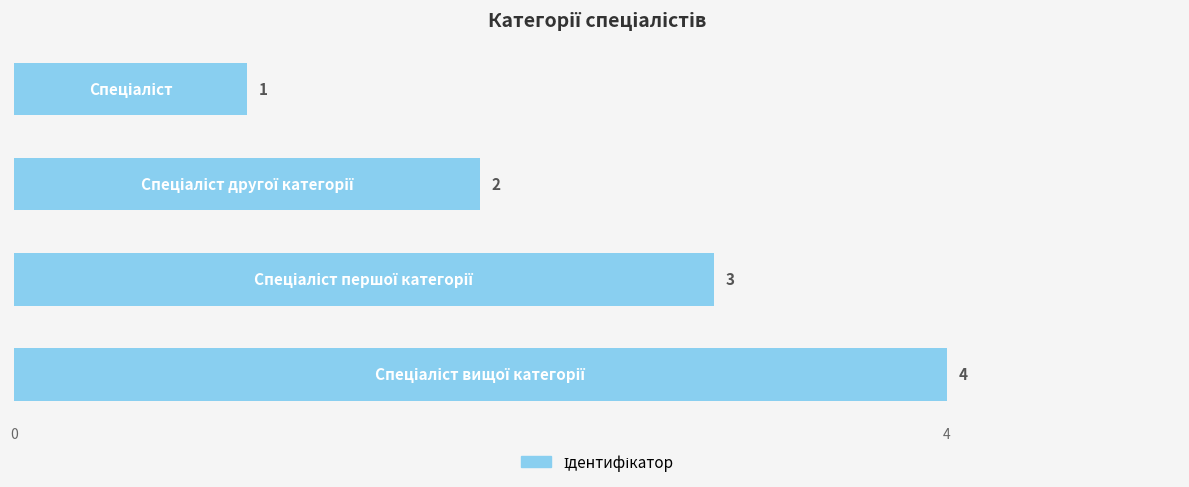

Count the values in the range 2 to 4.

3